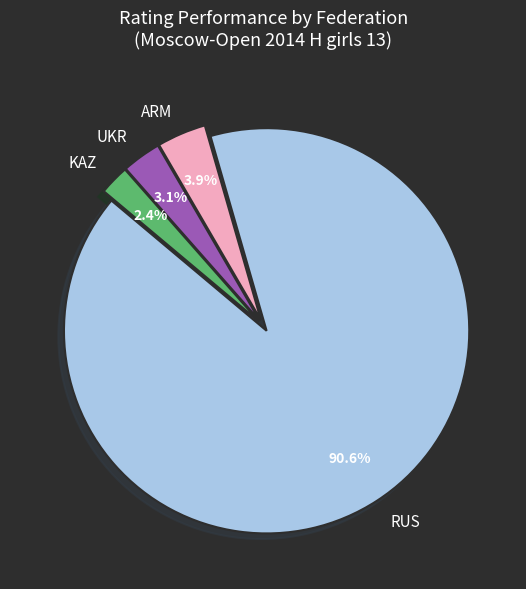

What is the smallest slice in the pie chart?

KAZ